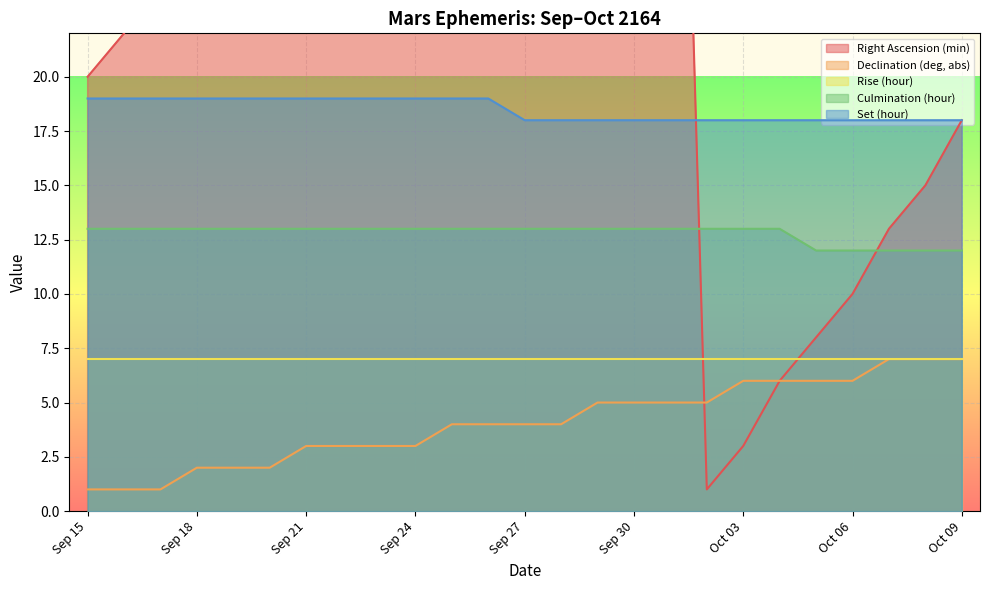

Reading left to right, extract all data points from this chart.

Right Ascension (min): Sep 15=20	Sep 16=22	Sep 17=25	Sep 18=27	Sep 19=29	Sep 20=32	Sep 21=34	Sep 22=36	Sep 23=39	Sep 24=41	Sep 25=44	Sep 26=46	Sep 27=49	Sep 28=51	Sep 29=53	Sep 30=56	Oct 01=58	Oct 02=1	Oct 03=3	Oct 04=6	Oct 05=8	Oct 06=10	Oct 07=13	Oct 08=15	Oct 09=18
Declination (deg, abs): Sep 15=1	Sep 16=1	Sep 17=1	Sep 18=2	Sep 19=2	Sep 20=2	Sep 21=3	Sep 22=3	Sep 23=3	Sep 24=3	Sep 25=4	Sep 26=4	Sep 27=4	Sep 28=4	Sep 29=5	Sep 30=5	Oct 01=5	Oct 02=5	Oct 03=6	Oct 04=6	Oct 05=6	Oct 06=6	Oct 07=7	Oct 08=7	Oct 09=7
Culmination (hour): Sep 15=13	Sep 16=13	Sep 17=13	Sep 18=13	Sep 19=13	Sep 20=13	Sep 21=13	Sep 22=13	Sep 23=13	Sep 24=13	Sep 25=13	Sep 26=13	Sep 27=13	Sep 28=13	Sep 29=13	Sep 30=13	Oct 01=13	Oct 02=13	Oct 03=13	Oct 04=13	Oct 05=12	Oct 06=12	Oct 07=12	Oct 08=12	Oct 09=12
Set (hour): Sep 15=19	Sep 16=19	Sep 17=19	Sep 18=19	Sep 19=19	Sep 20=19	Sep 21=19	Sep 22=19	Sep 23=19	Sep 24=19	Sep 25=19	Sep 26=19	Sep 27=18	Sep 28=18	Sep 29=18	Sep 30=18	Oct 01=18	Oct 02=18	Oct 03=18	Oct 04=18	Oct 05=18	Oct 06=18	Oct 07=18	Oct 08=18	Oct 09=18